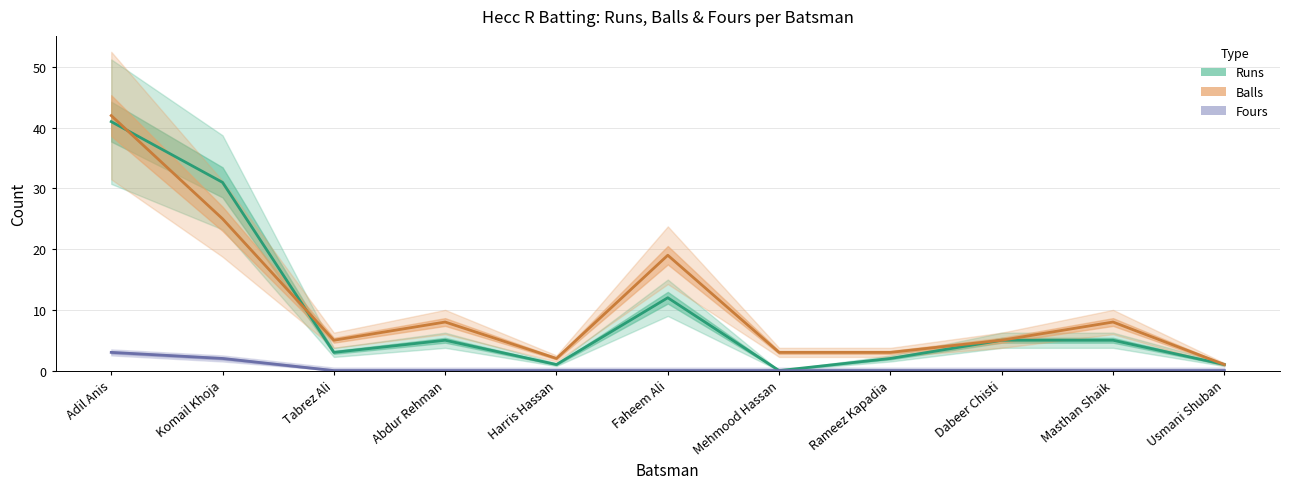

How many values in the Runs series are below 5?

5